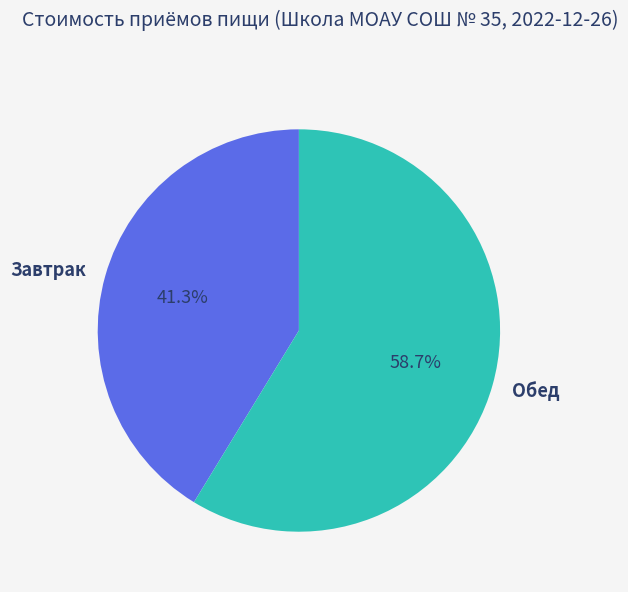

Is there any slice that represents more than half of the pie?

Yes